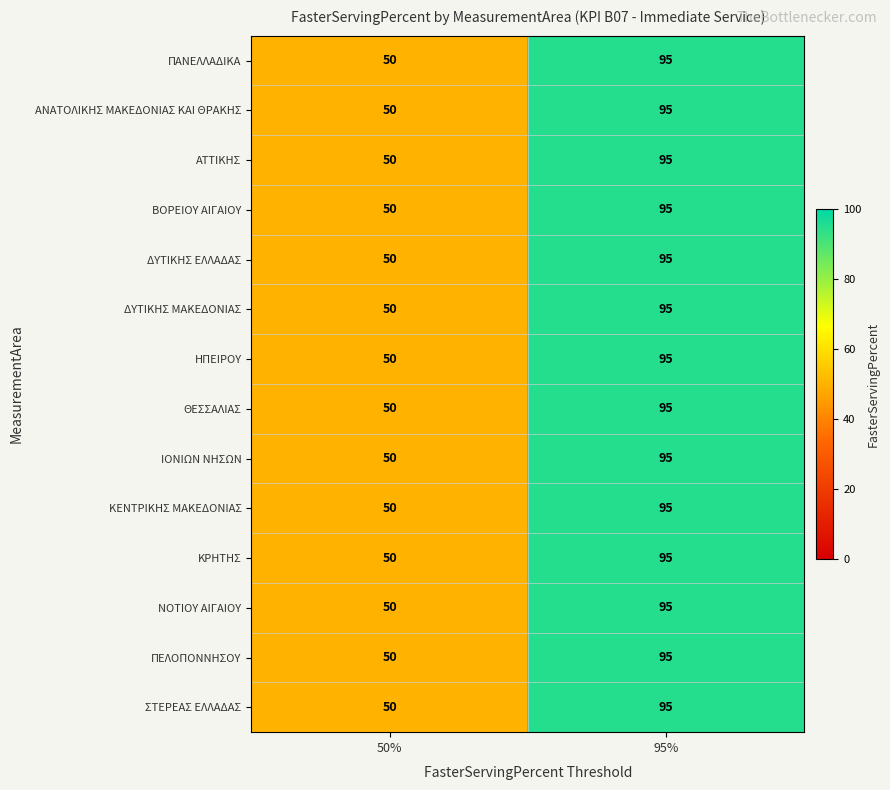

At which label is ΘΕΣΣΑΛΙΑΣ closest to 72?

50%